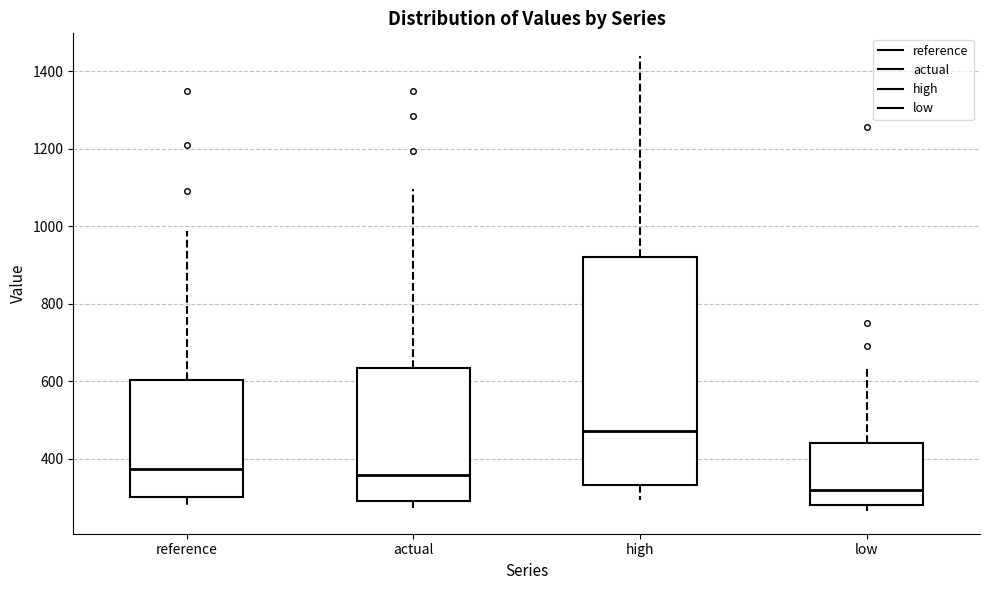

Which box has the lowest median line?

low